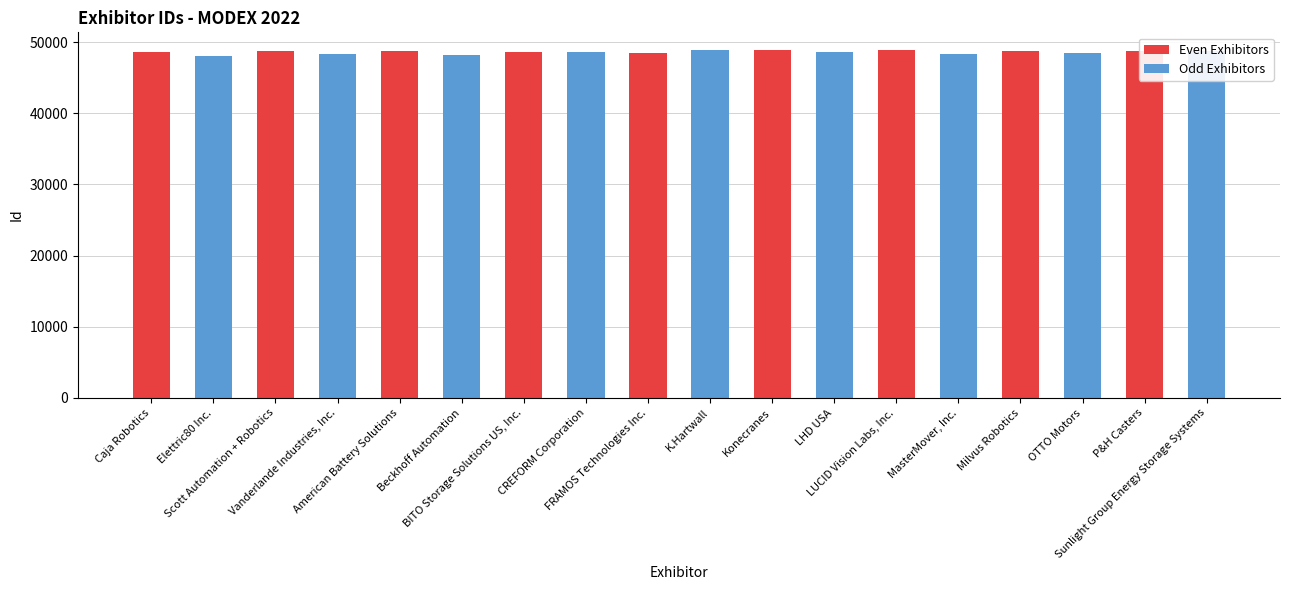

What is the label of the 5th bar from the left?

FRAMOS Technologies Inc.